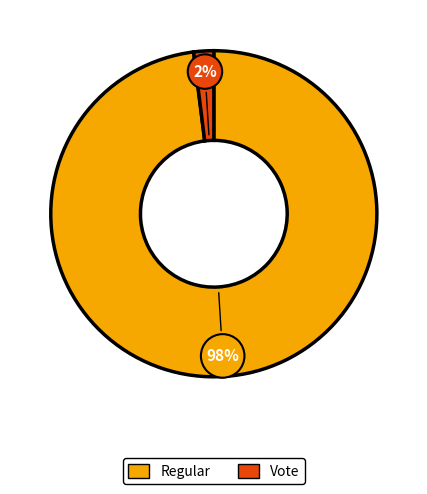

Count the number of slices in the pie.

2